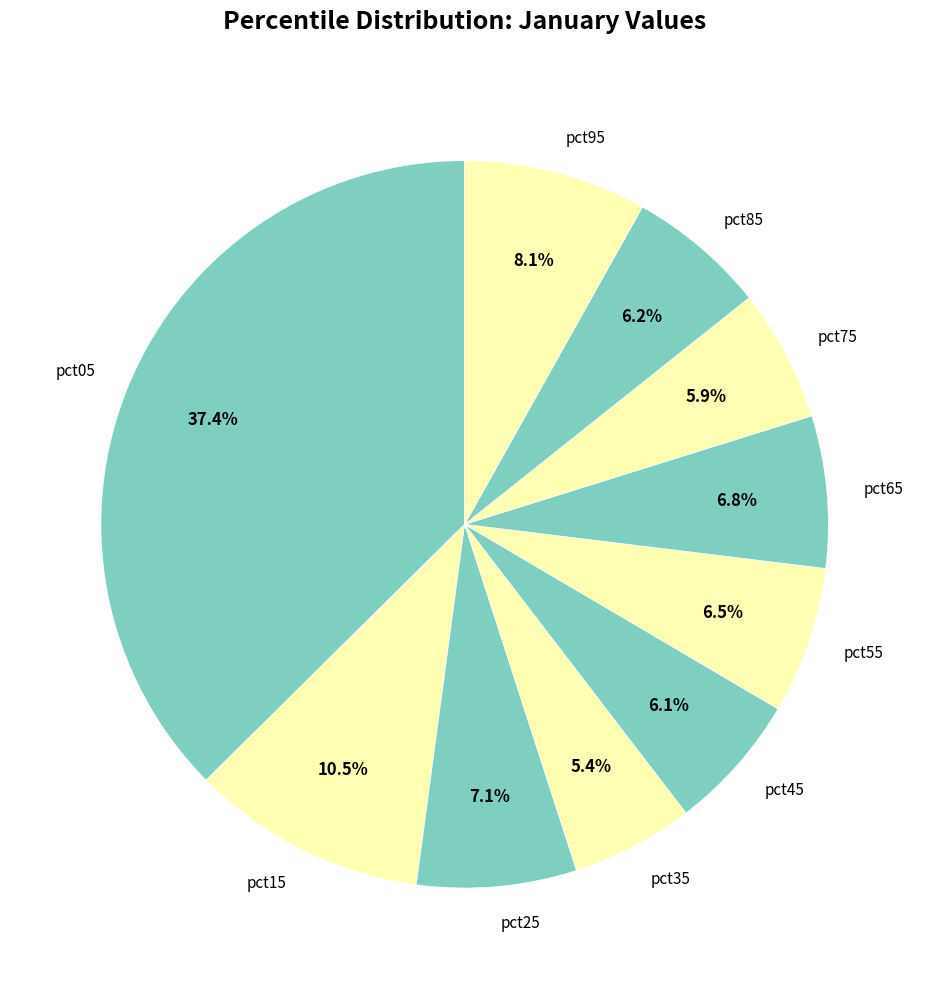

True or false: pct35 accounts for 5% of the total.

True